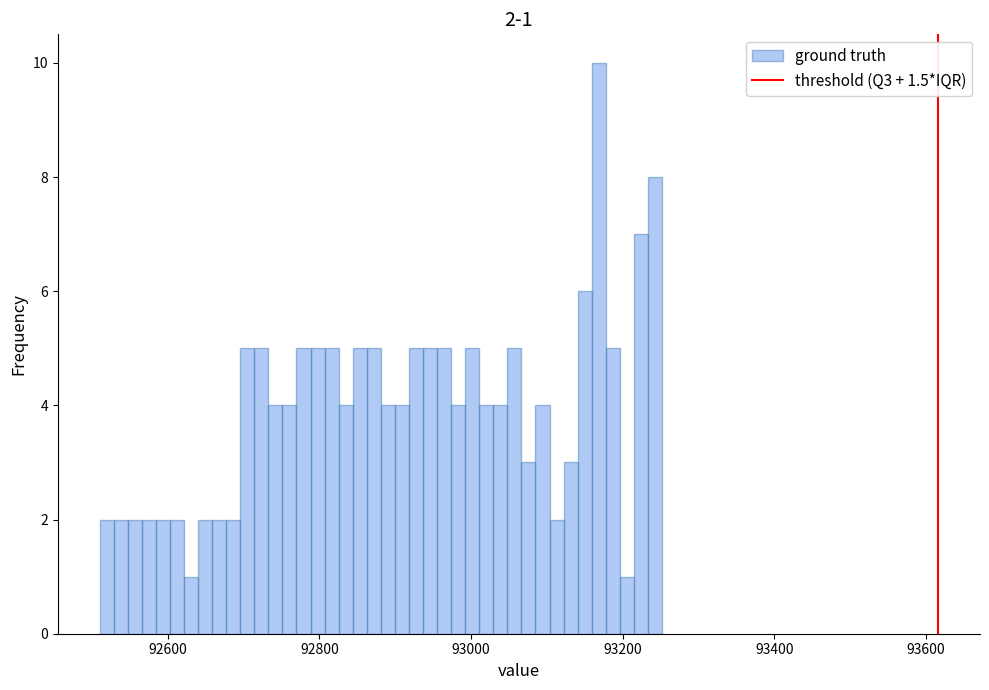

Around what value on the x-axis is the tallest bar? Give the approximate position of its centre, as read against the axis.

93160